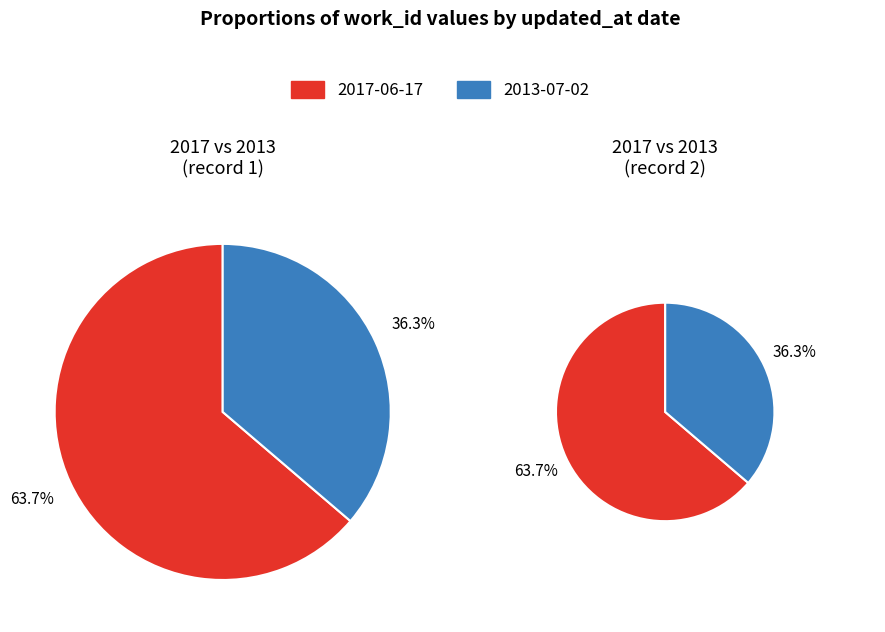

Does any single category account for the majority?

Yes